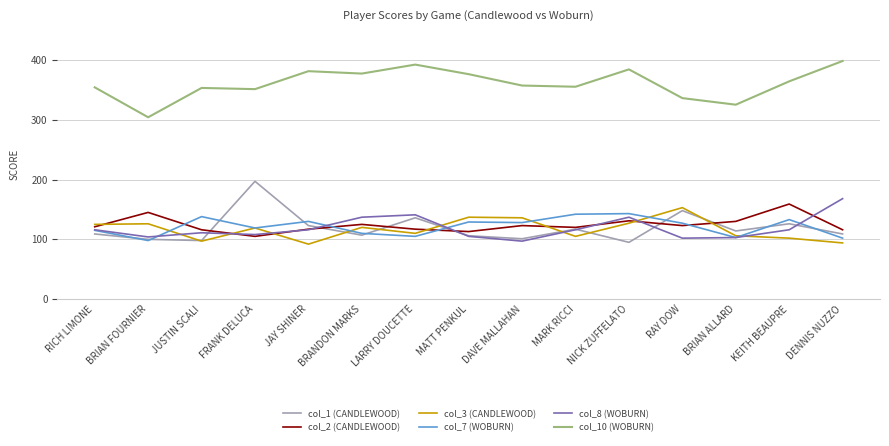

Which series has the largest range (max minus min)?

col_1 (CANDLEWOOD)